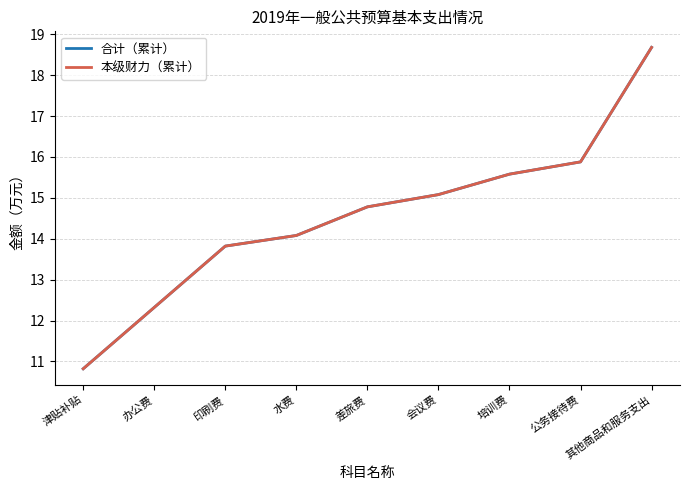

What is the total value across all series at 会议费?

30.2